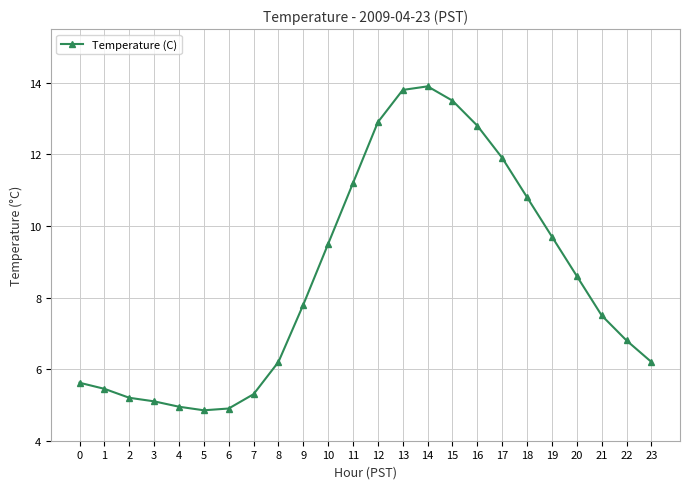

What is the value of the 18th point from the left?

11.9